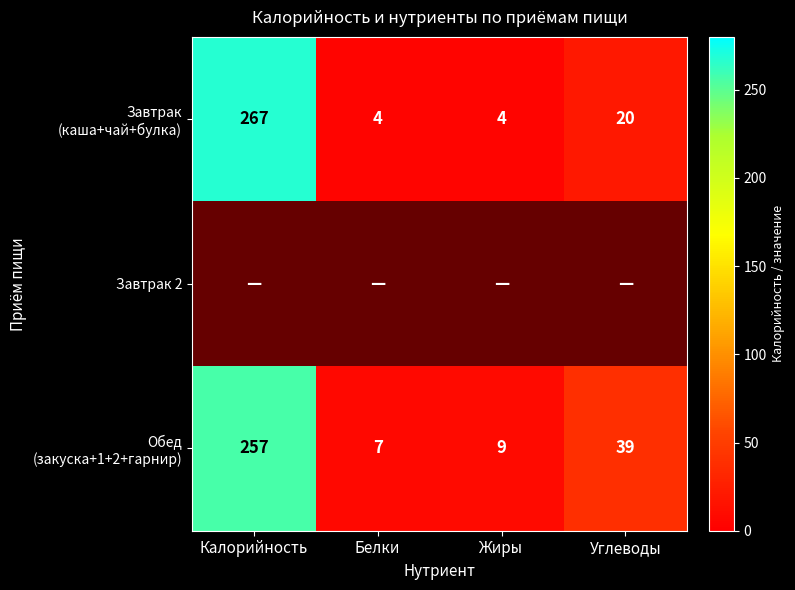

The value of Обед (закуска+1+2+гарнир) at Углеводы is 20.0. True or false?

False